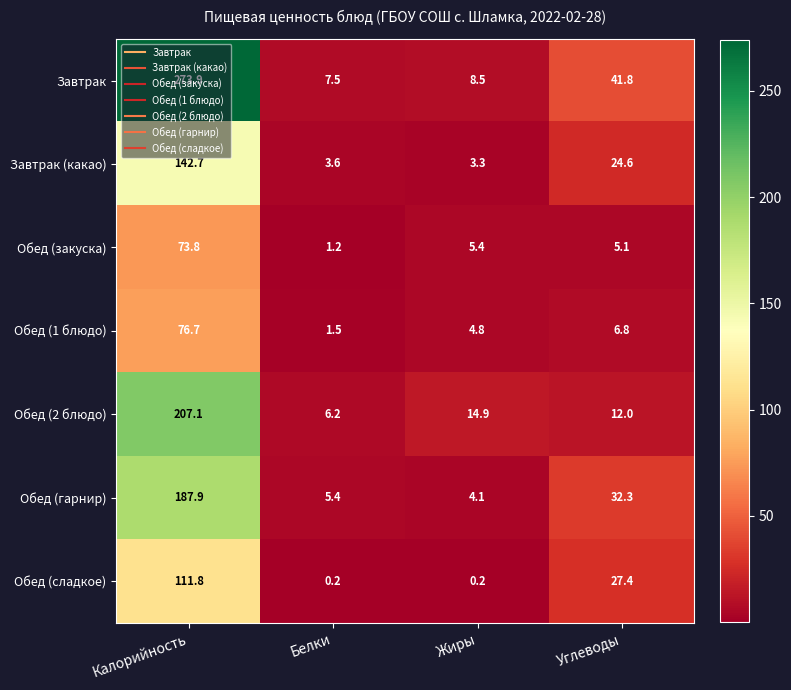

How many values in the Обед (2 блюдо) series are below 14?

2